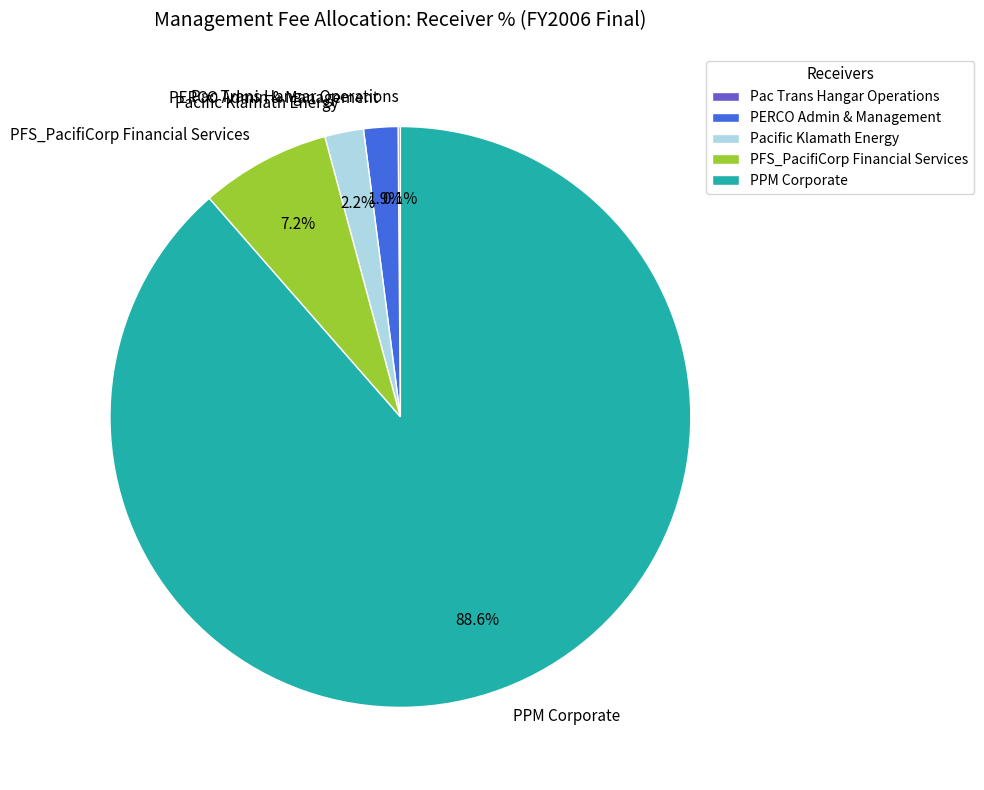

What is the majority slice?

PPM Corporate